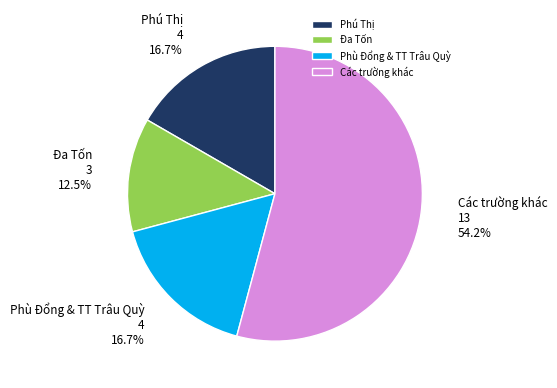

How many slices are in this pie chart?

4